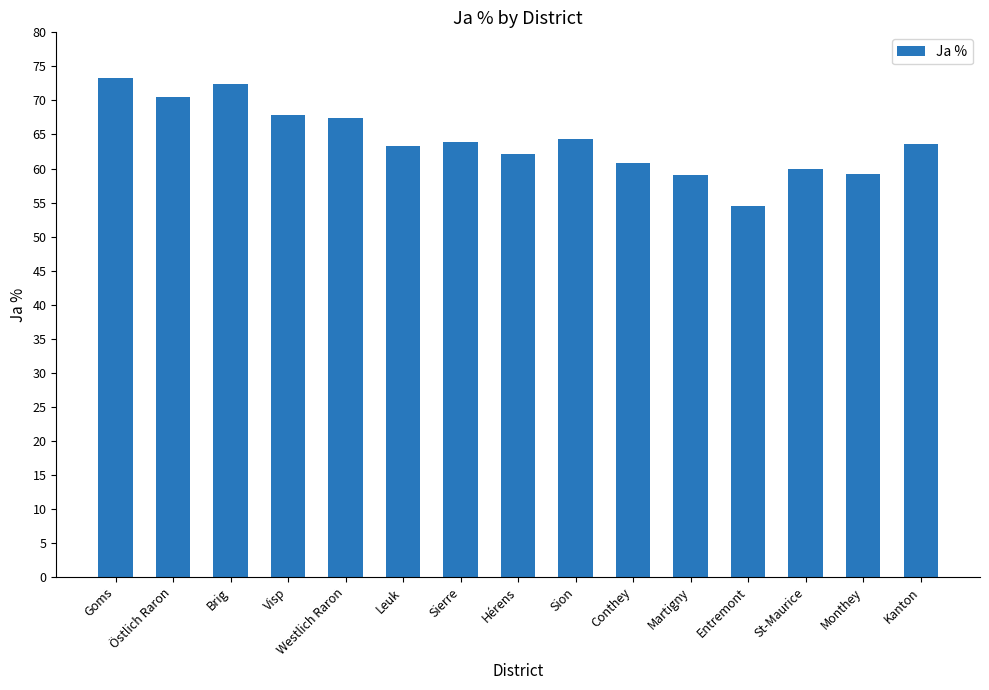

What is the label of the 2nd bar from the left?

Östlich Raron